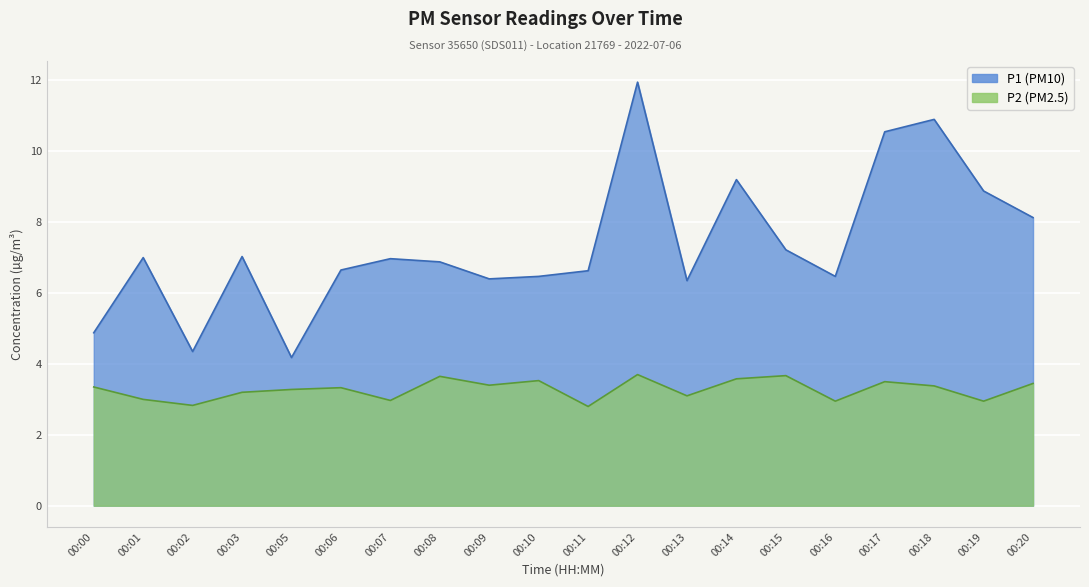

How many values in the P2 series are below 3?

5